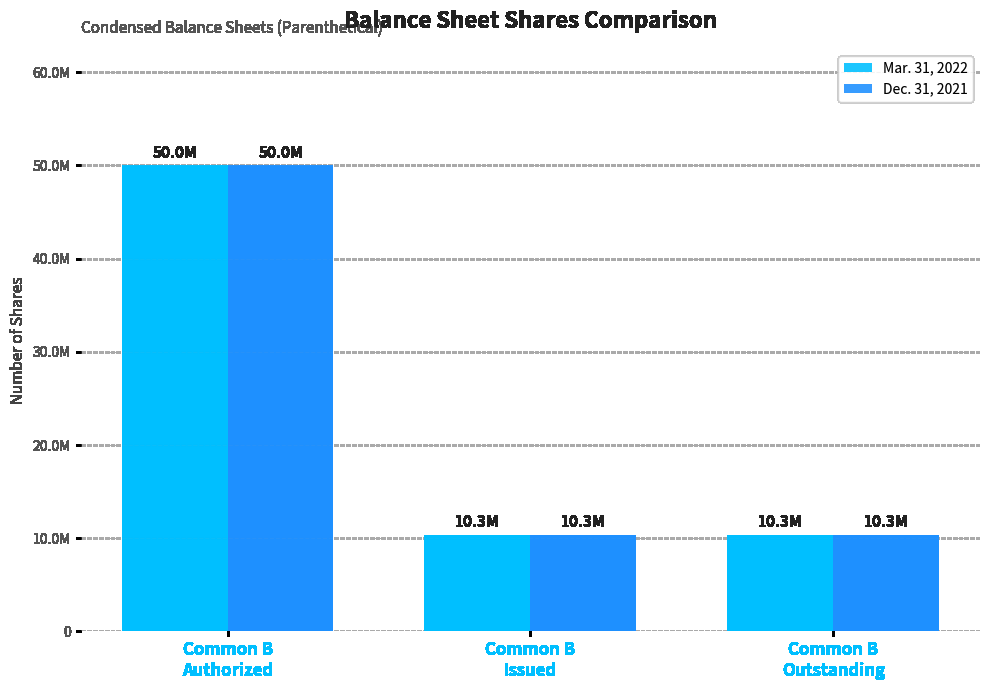

What is the label of the 2nd bar from the right?

Common B
Issued